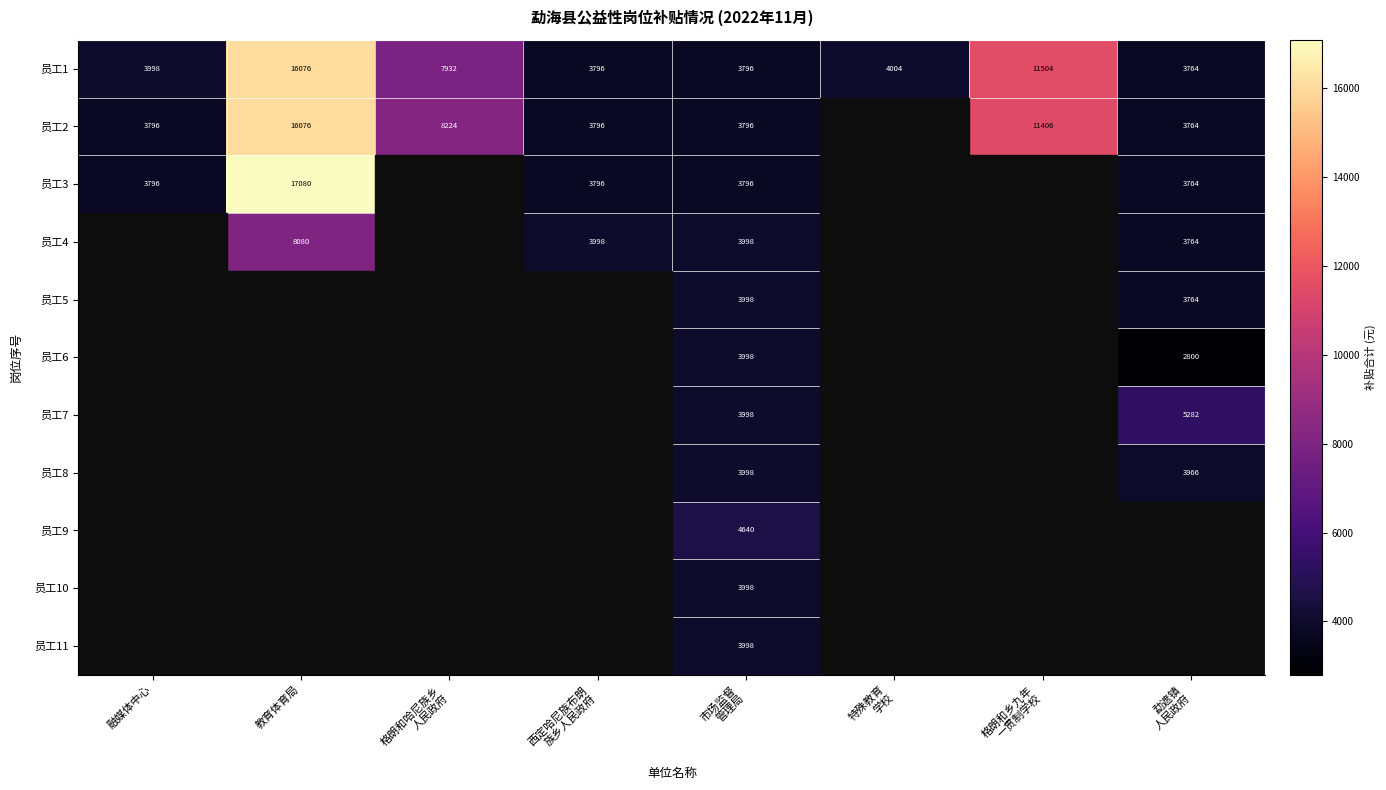

The value of 员工1 at 勐遮镇 人民政府 is 3764.0. True or false?

True